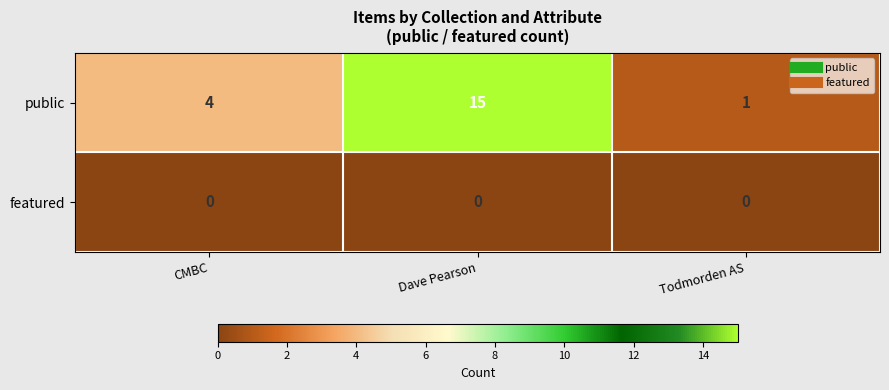

Where is public nearest to the value 8?

CMBC